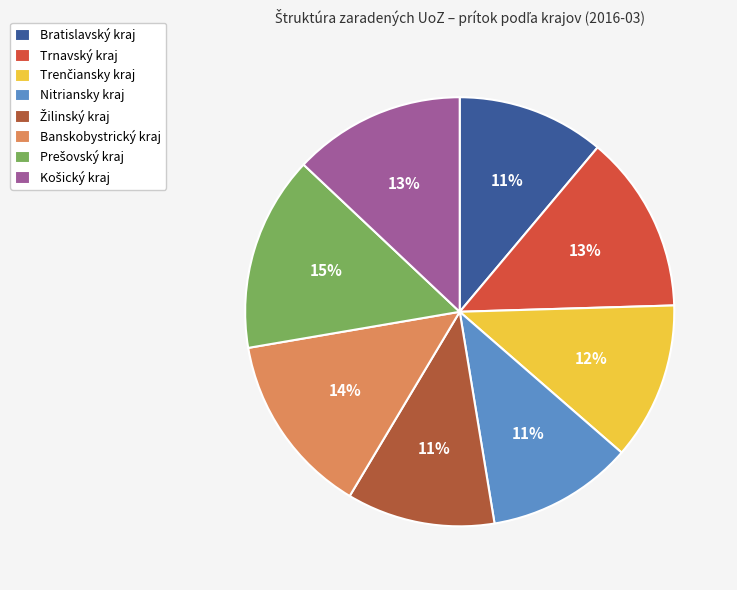

Is there any slice that represents more than half of the pie?

No